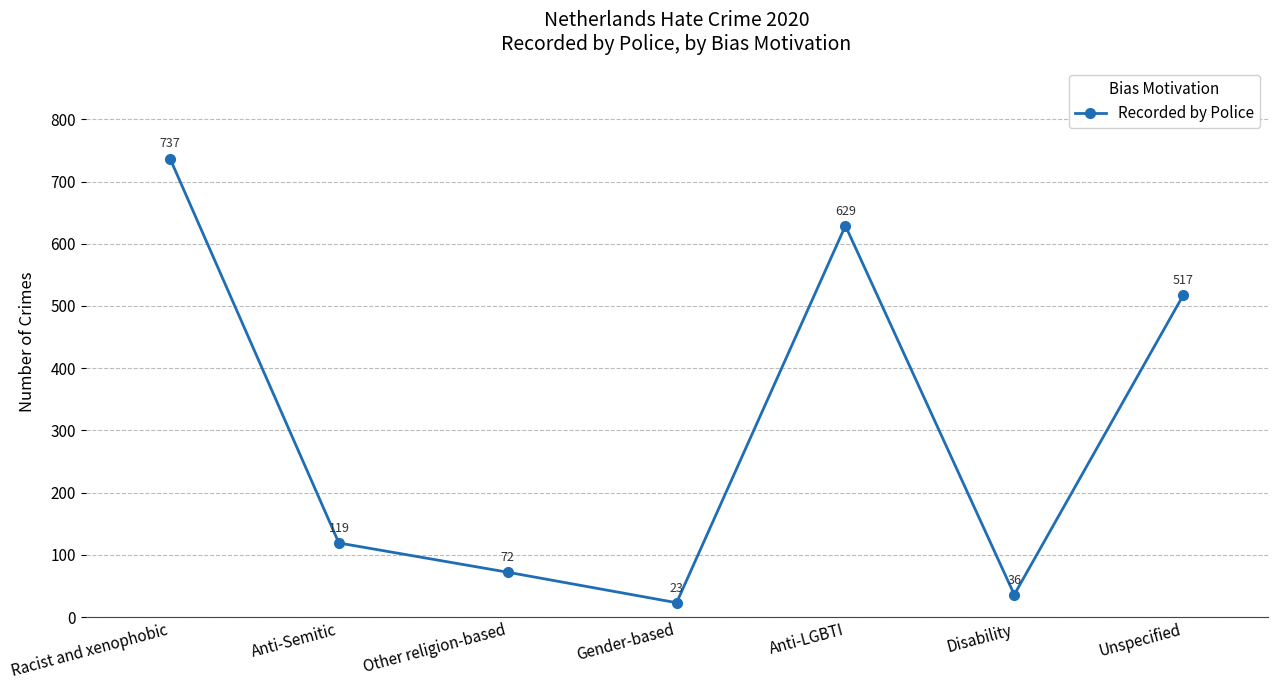

How many categories are shown in the chart?

7